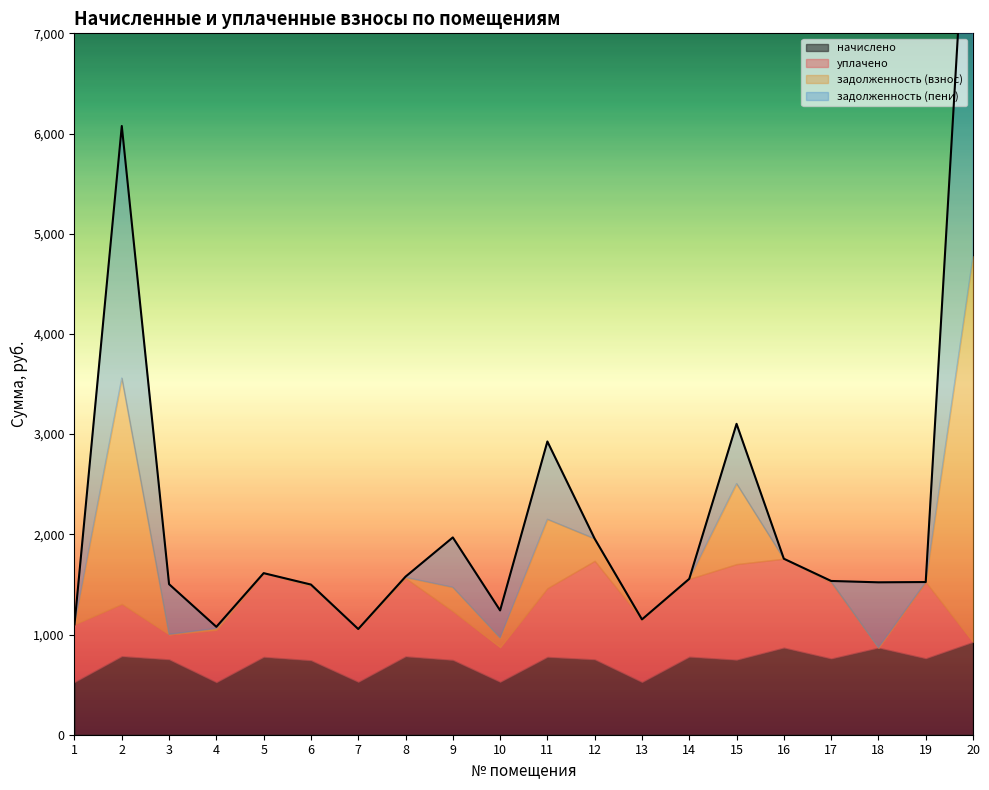

List the labels in order of уплачено value, smallest first.

18, 20, 3, 10, 9, 2, 4, 7, 1, 13, 11, 6, 17, 19, 14, 8, 5, 16, 15, 12